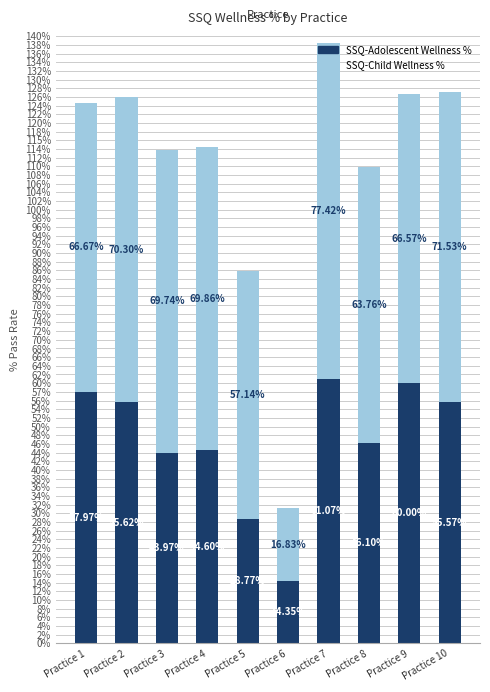

Are the bars horizontal?

No